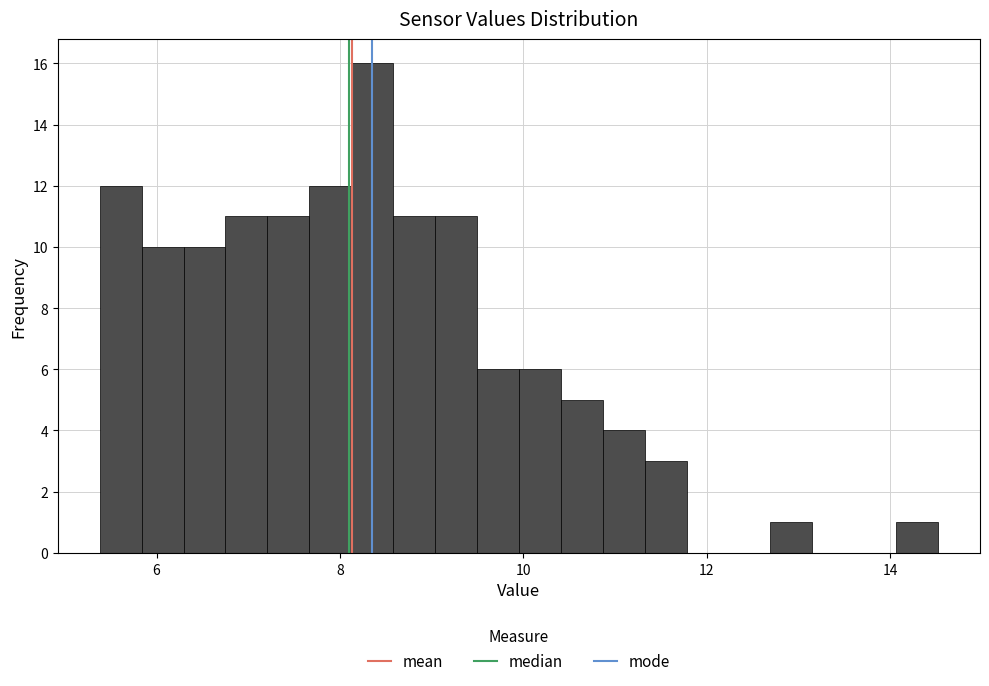

Read against the x-axis, roughly where is the centre of the tallest bar?

8.4